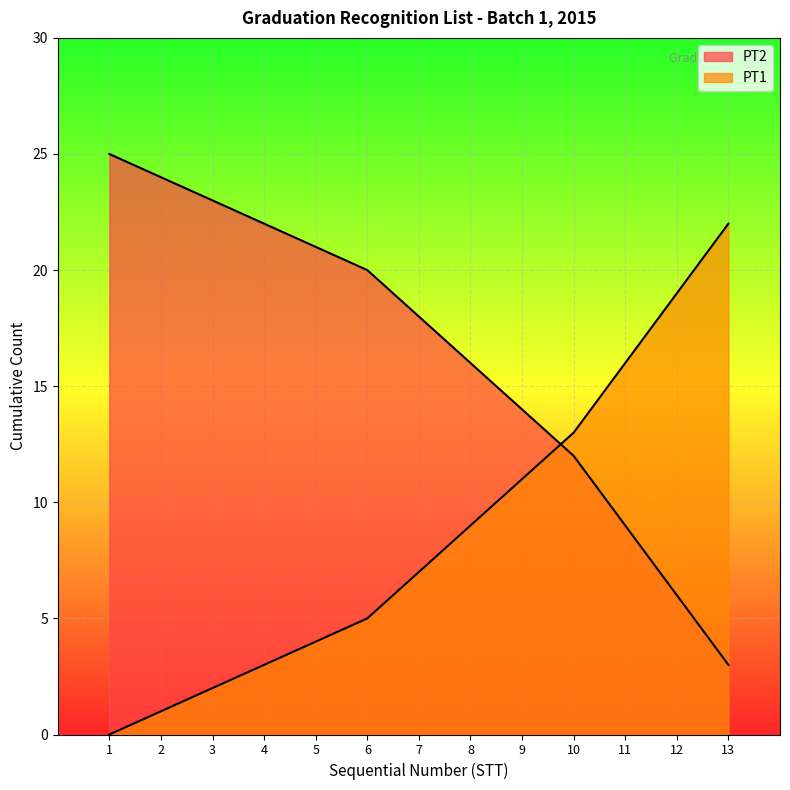

At 6, list the series in order from smallest to largest.

PT1, PT2